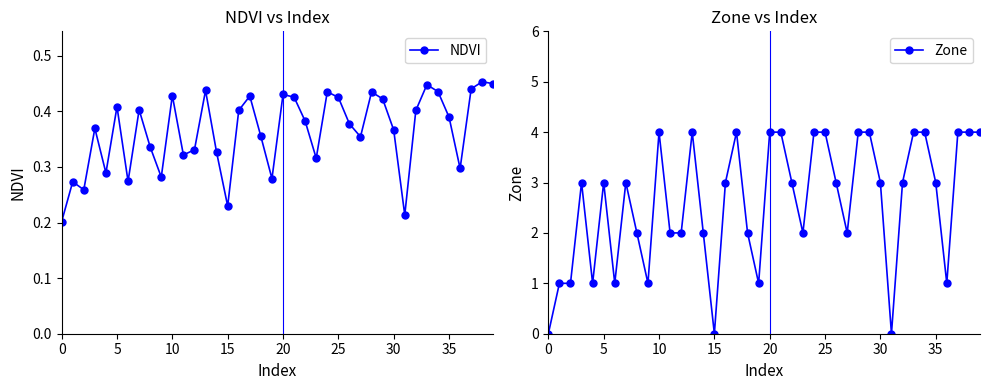

The value of NDVI at 35 is 0.1. True or false?

False